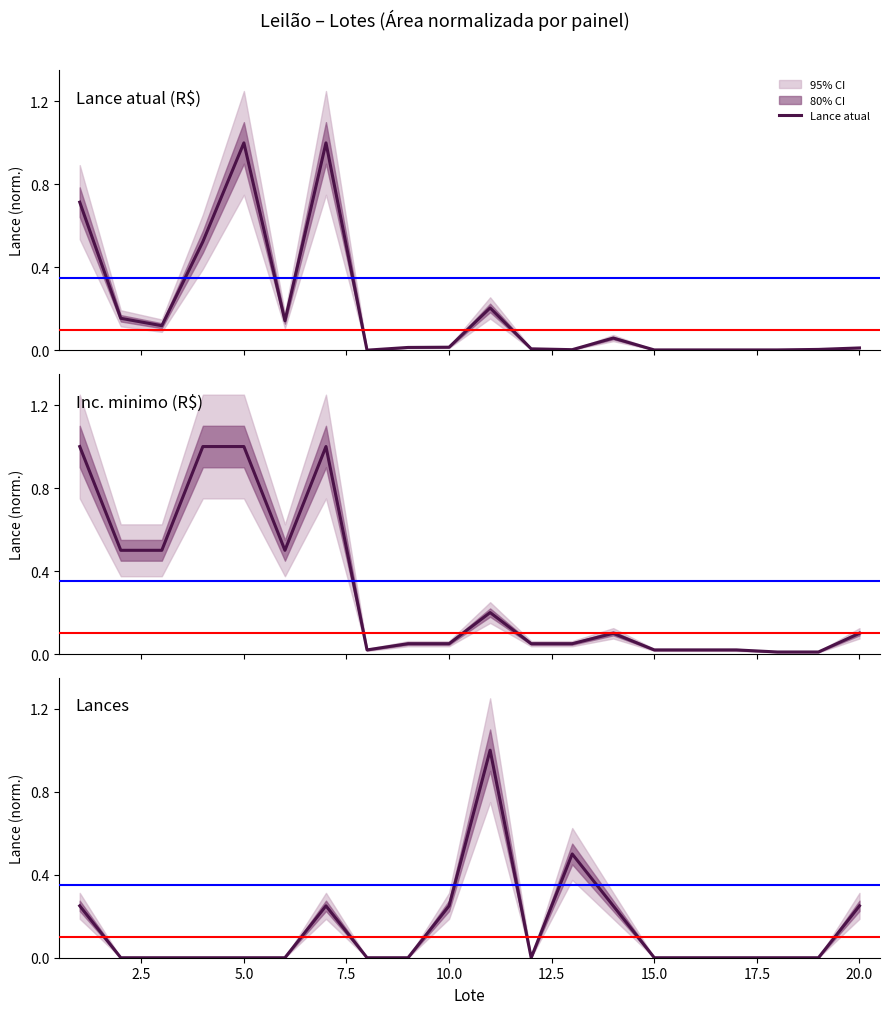

At how many categories does at least one series exceed 0?

20